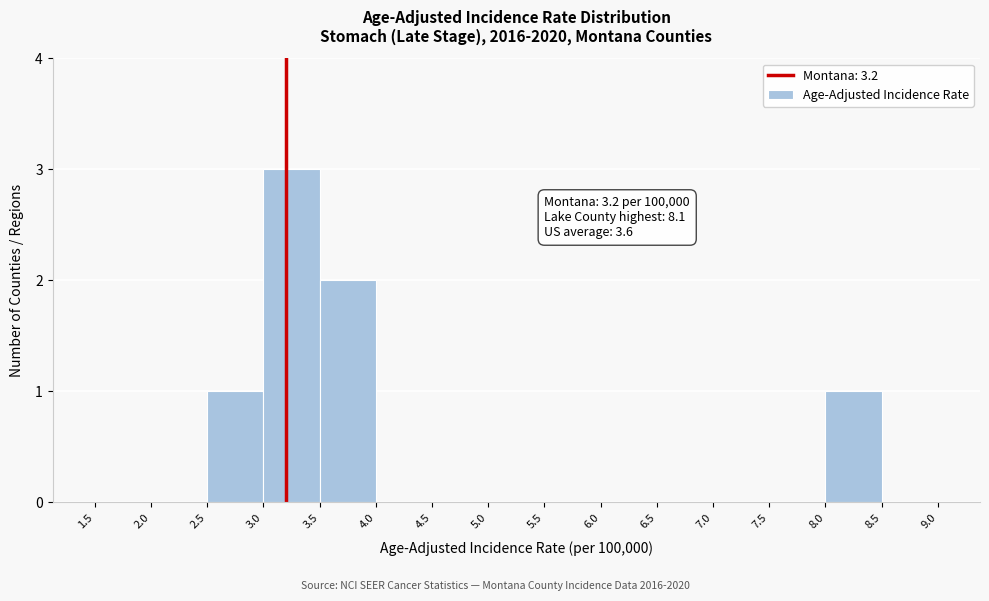

Over which range of the x-axis is the bar tallest?

3.0 to 3.5